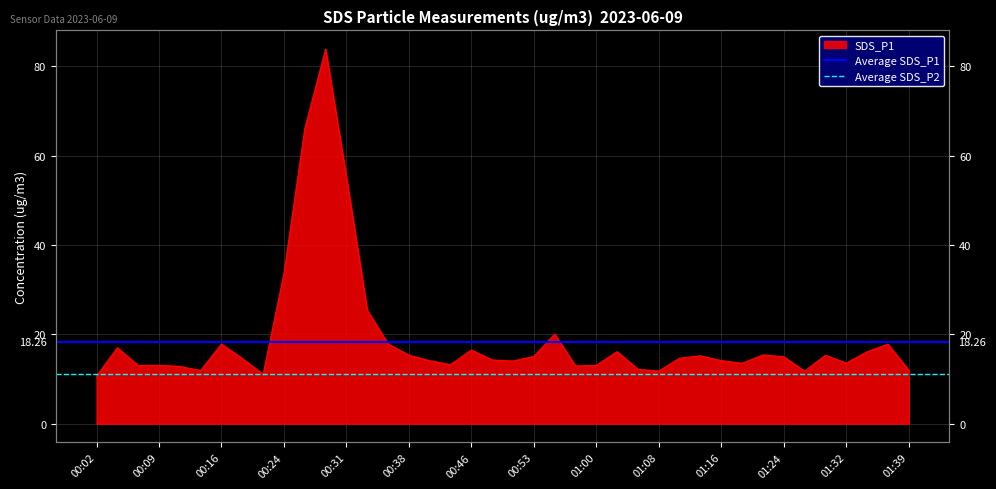

Does the chart have visible grid lines?

Yes